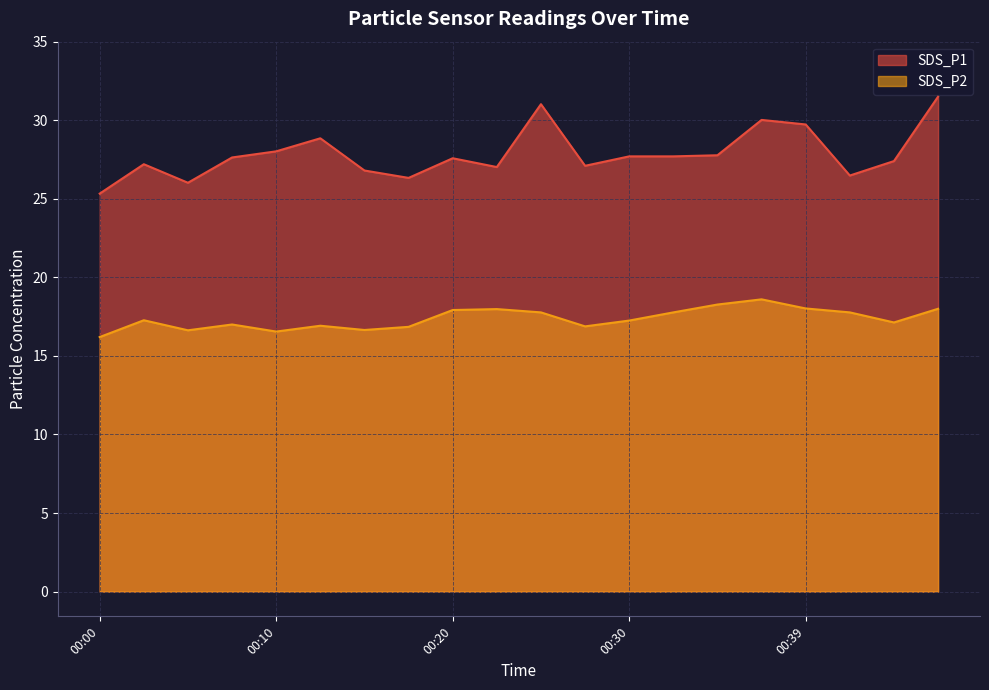

Is the value of SDS_P1 at 00:15 greater than the value of SDS_P2 at 00:10?

Yes